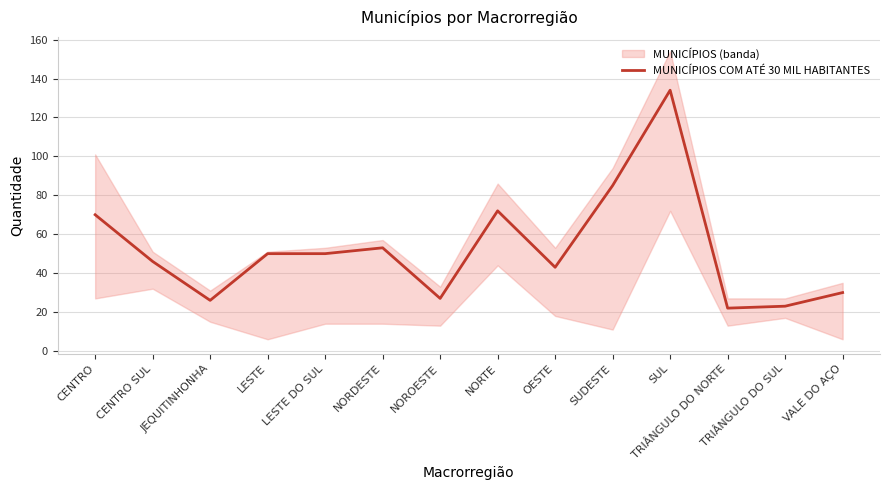

What is the change in value from SUL to TRIÂNGULO DO SUL?

-111